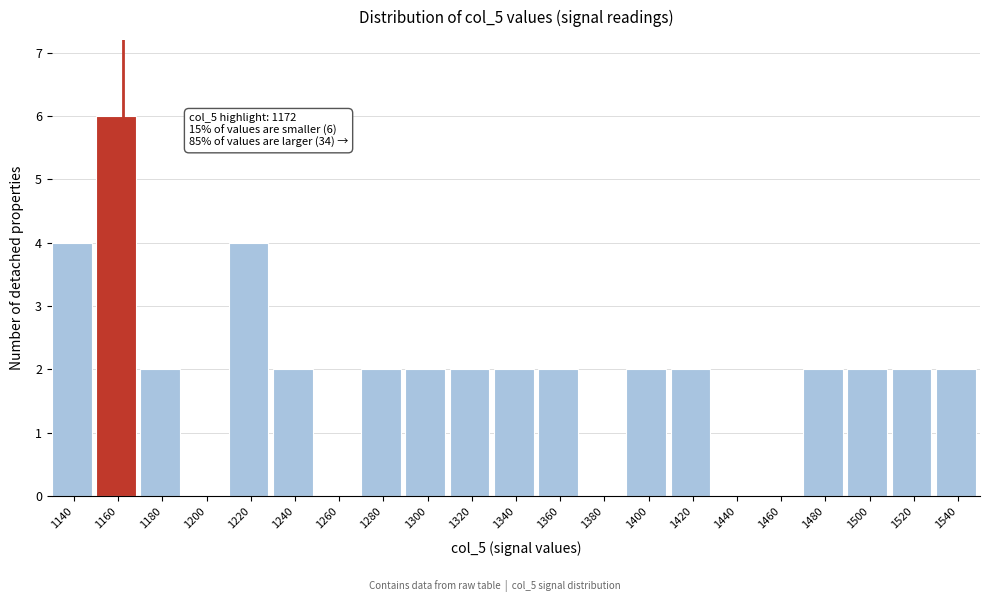

Reading left to right, transcribe all the data shown in this chart.

1140=4	1160=6	1180=2	1200=0	1220=4	1240=2	1260=0	1280=2	1300=2	1320=2	1340=2	1360=2	1380=0	1400=2	1420=2	1440=0	1460=0	1480=2	1500=2	1520=2	1540=2